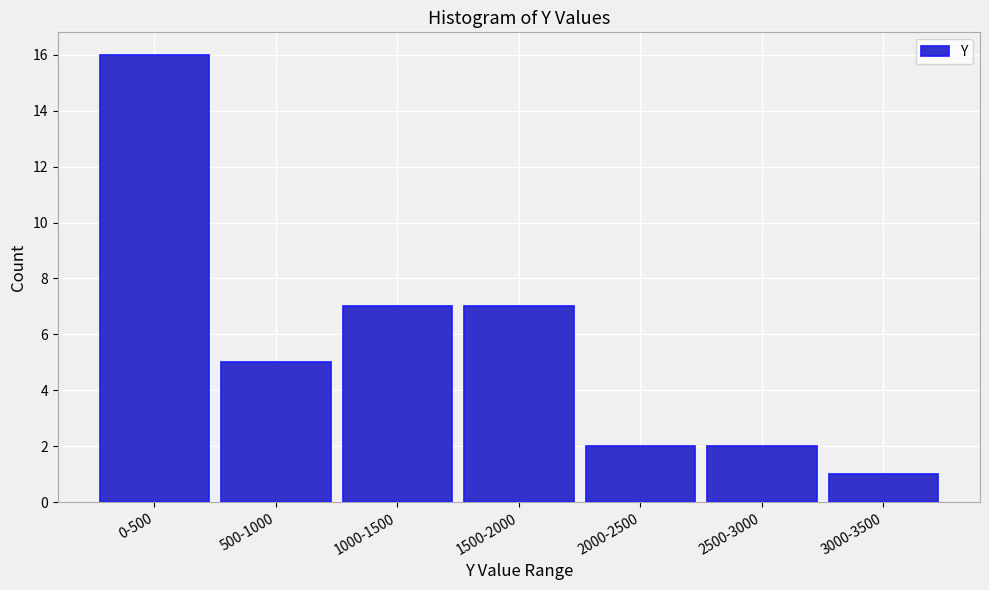

Reading left to right, transcribe all the data shown in this chart.

16	5	7	7	2	2	1